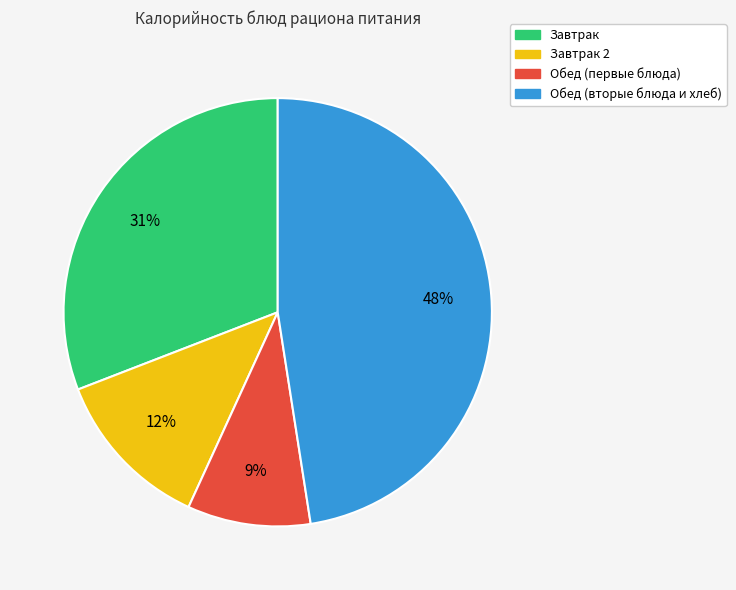

How many segments does this pie chart have?

4